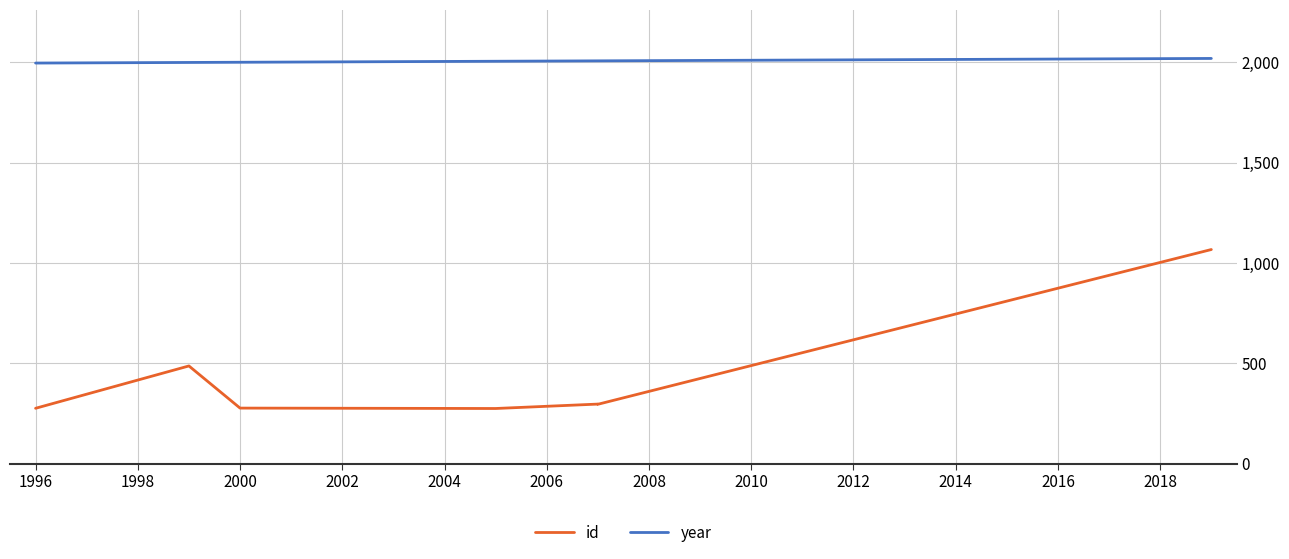

True or false: year and id intersect in this chart.

False